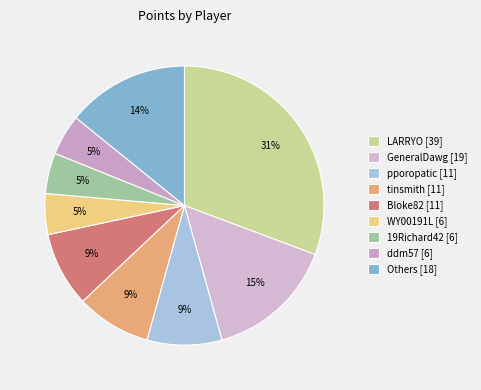

Does any single category account for the majority?

No